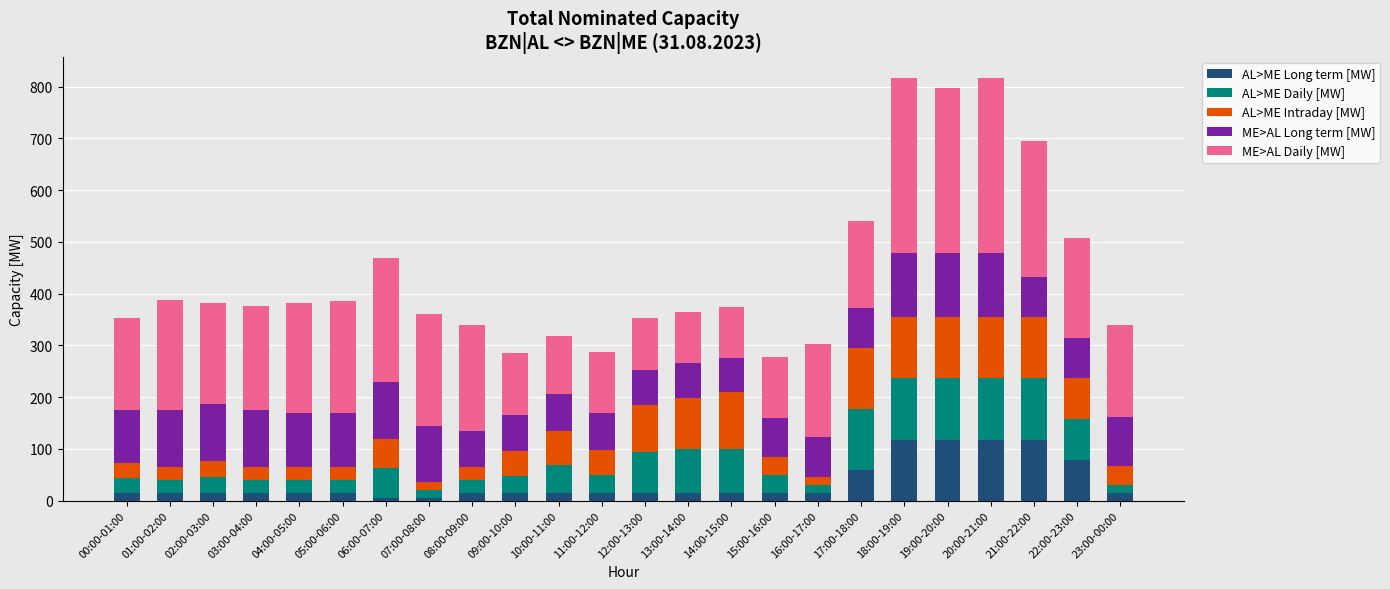

What is the maximum value for AL>ME Long term [MW]?

118